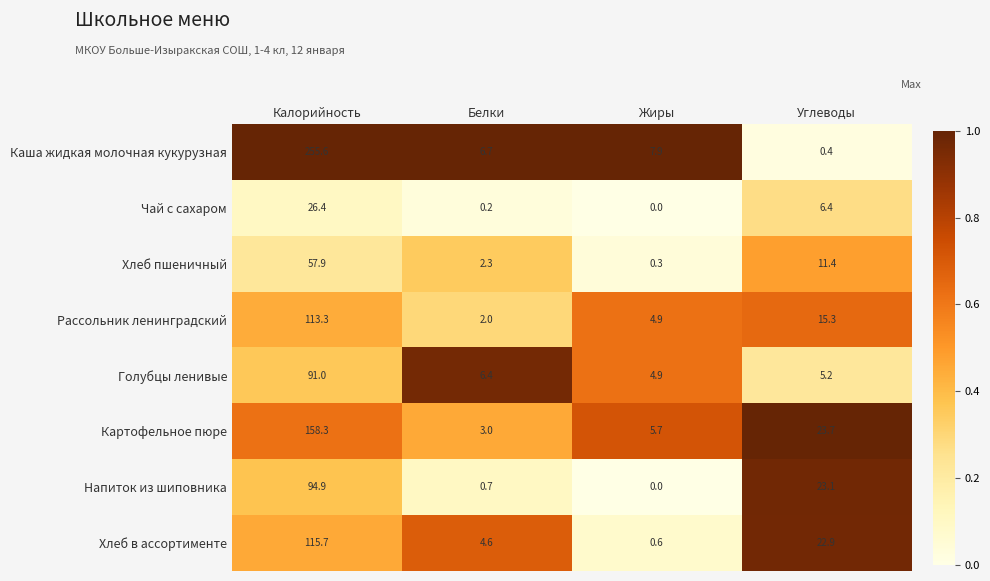

The Картофельное пюре series shows 98.2 at Калорийность. True or false?

False